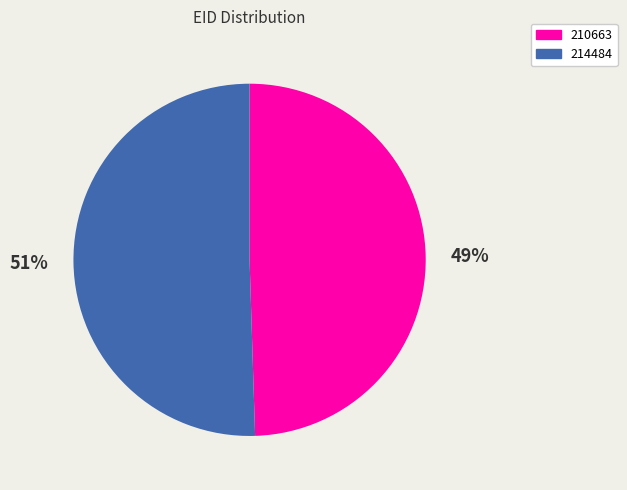

What is the smallest slice in the pie chart?

210663